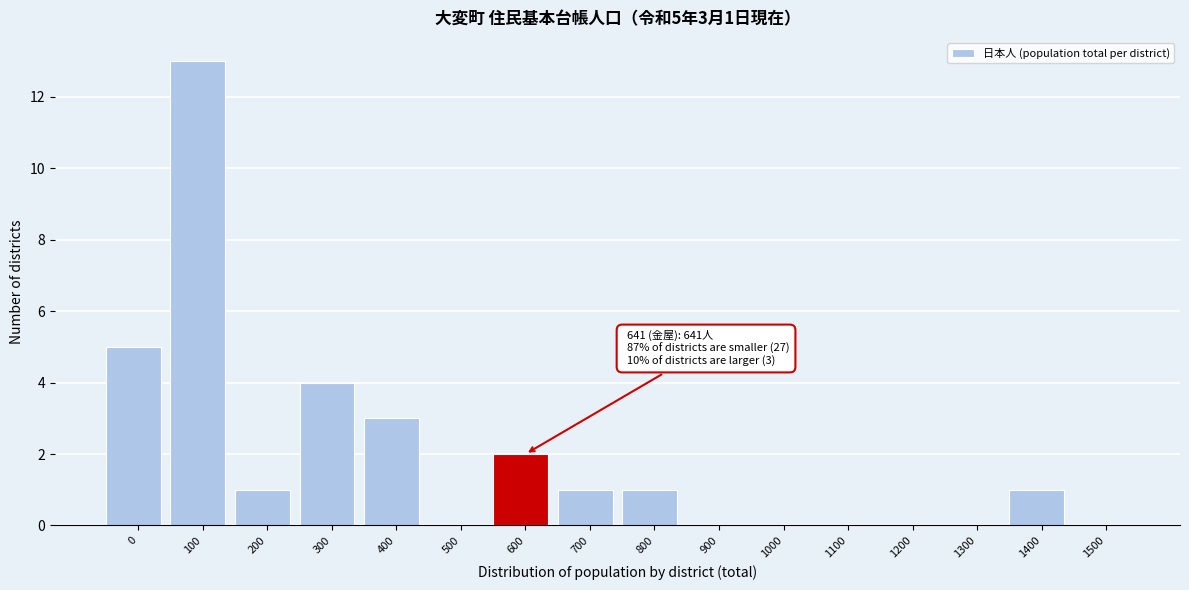

Reading left to right, what are all the values shown in this chart?

0=5	100=13	200=1	300=4	400=3	500=0	600=2	700=1	800=1	900=0	1000=0	1100=0	1200=0	1300=0	1400=1	1500=0